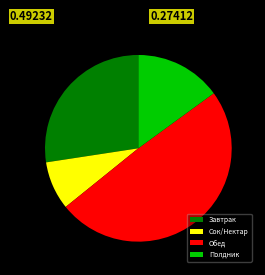

Does Полдник account for over 50% of the chart?

No